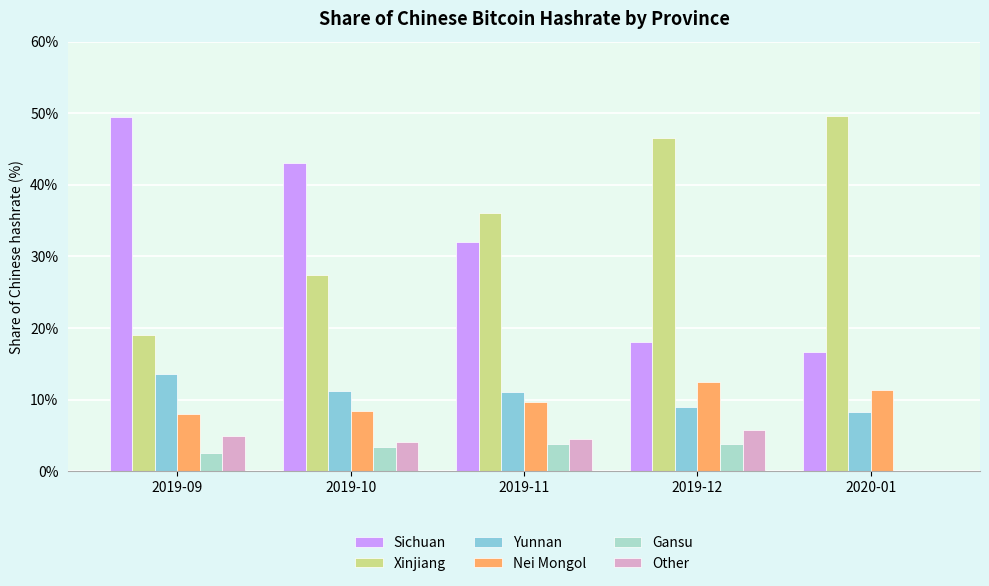

What is the sum of all Other values?

19.4